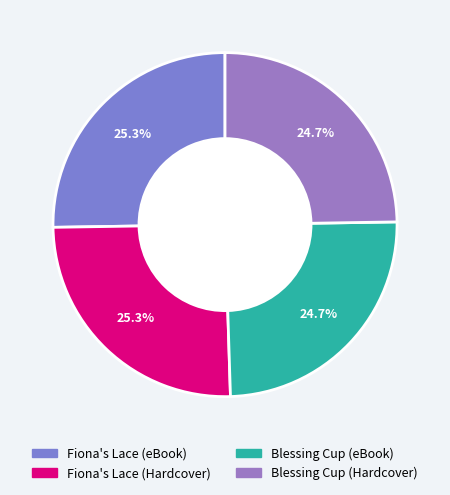

To the nearest percent, what percentage of the pie is Blessing Cup (eBook)?

25%